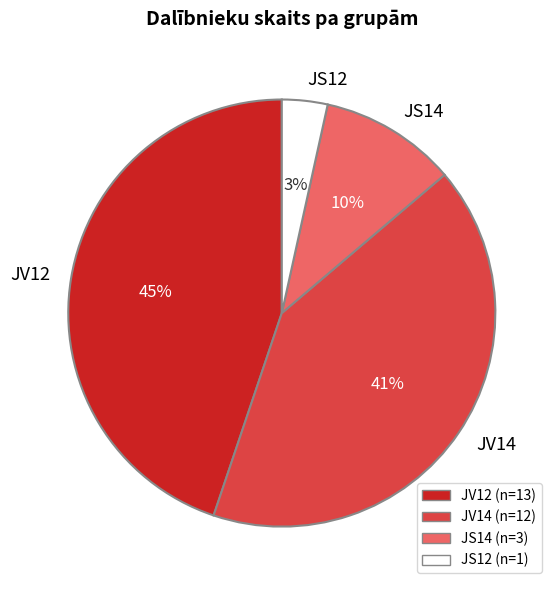

How many segments does this pie chart have?

4